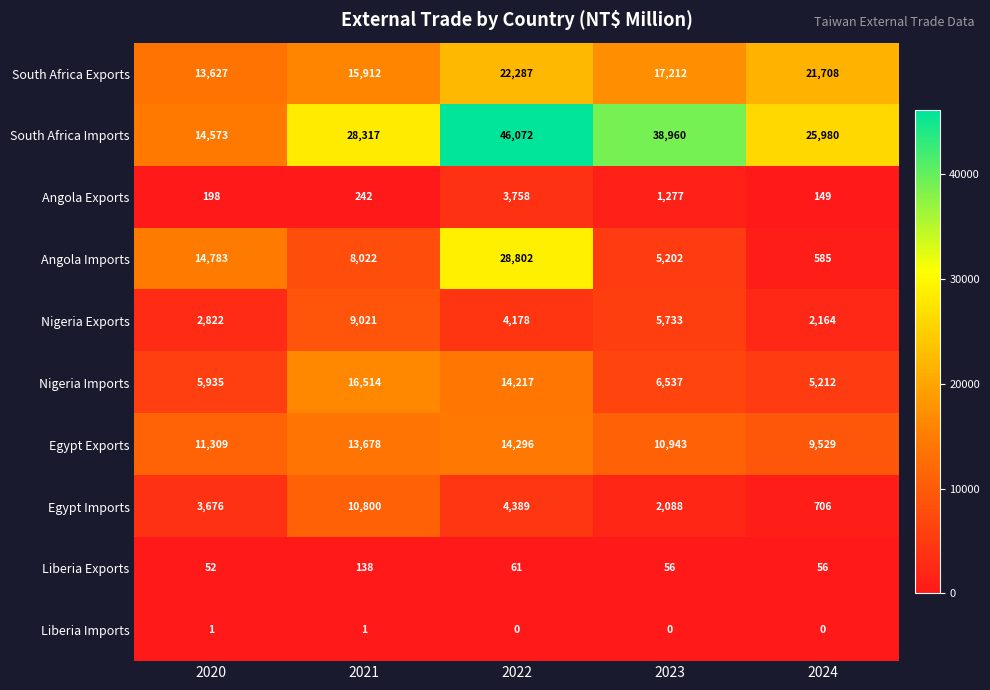

Is the value of South Africa Imports at 2021 greater than the value of South Africa Exports at 2021?

Yes